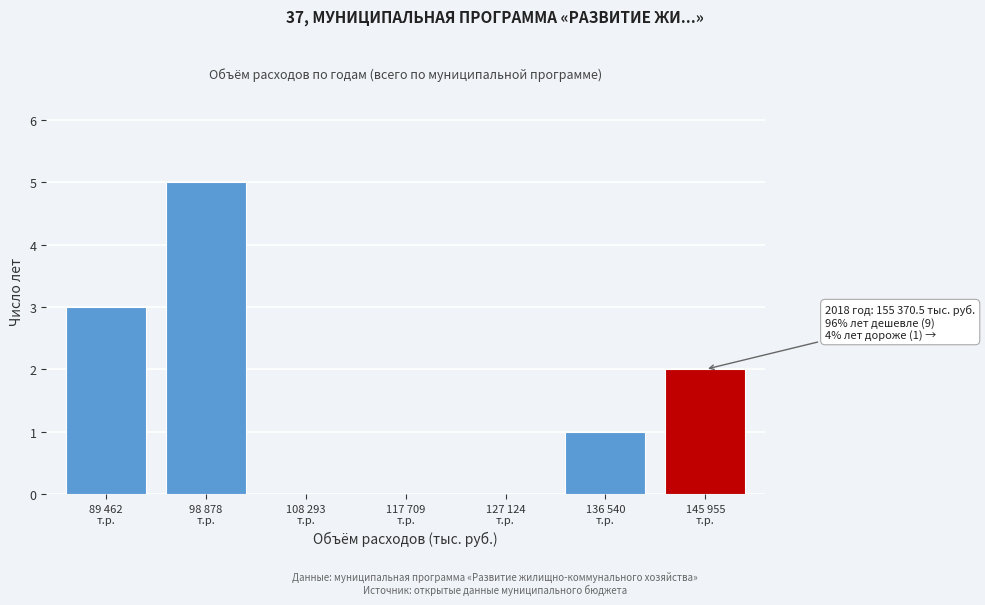

What is the maximum value shown in the chart?

5